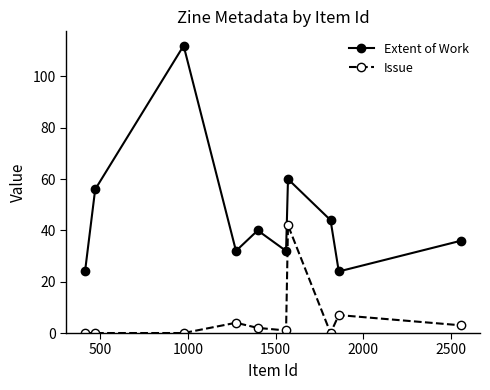

Which series has the largest range (max minus min)?

Extent of Work